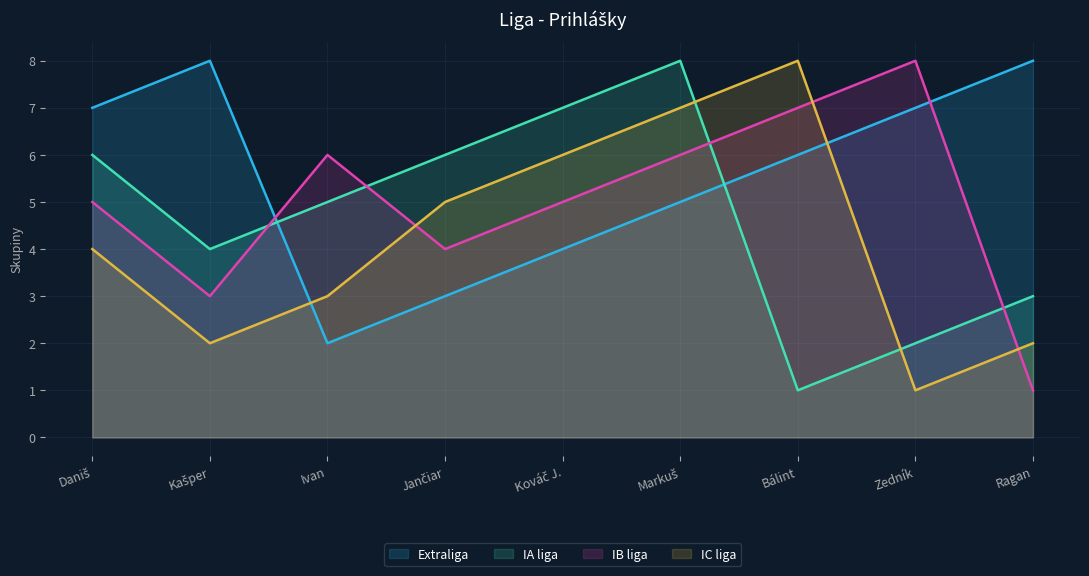

How many lines are shown in the chart?

4